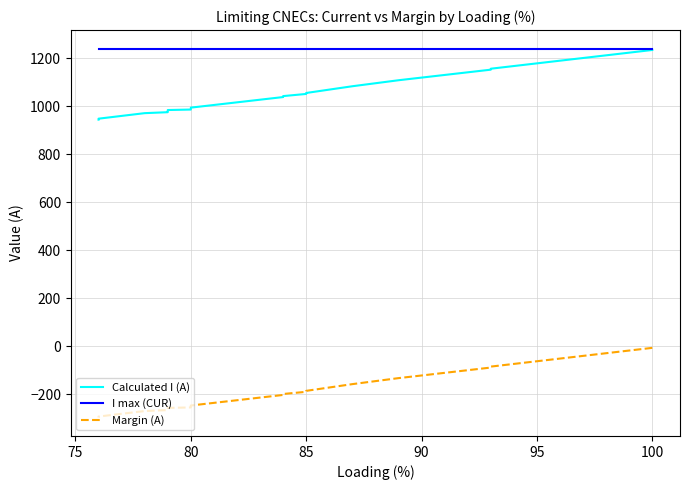

What are all the series names shown in the legend?

Calculated I (A), I max (CUR), Margin (A)